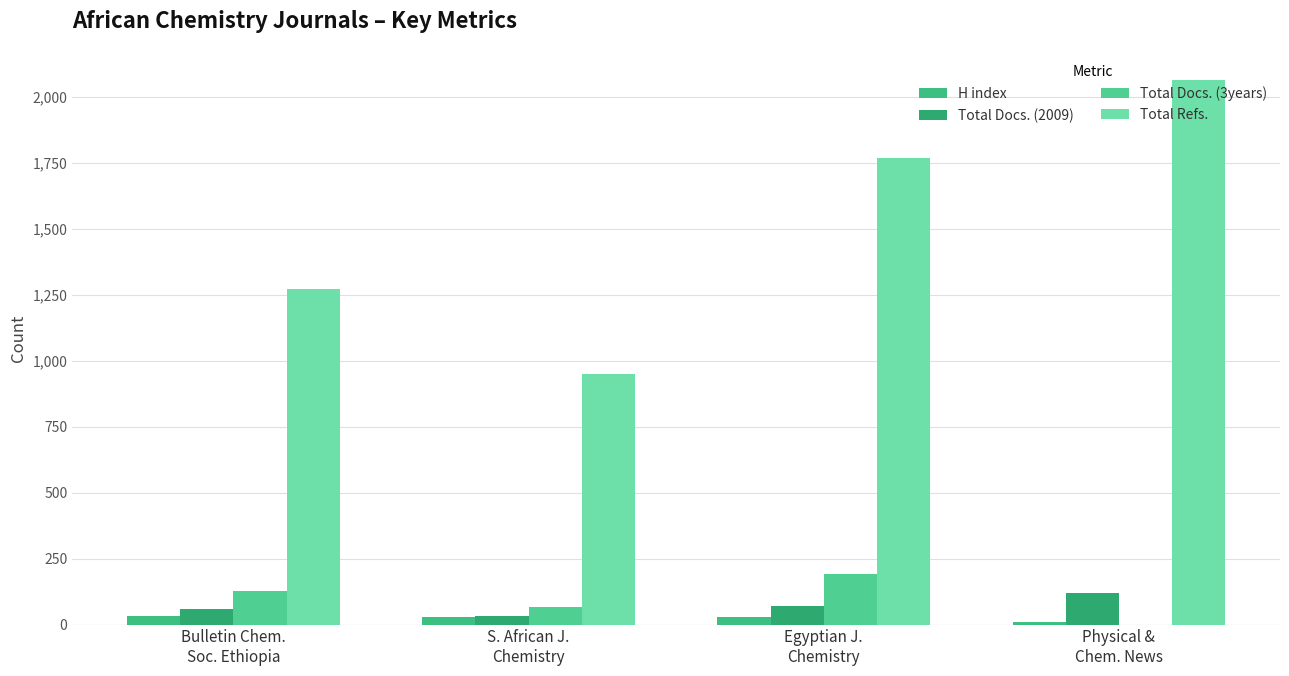

At which label does Total Docs. (3years) first exceed 128?

Egyptian J.
Chemistry